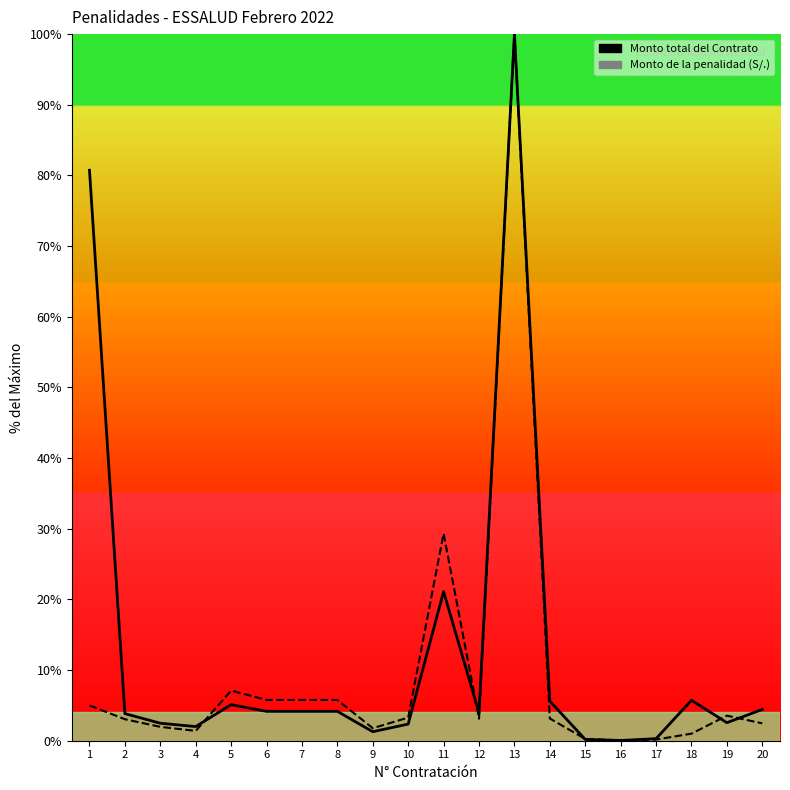

List the series in order of their overall mean, lowest first.

Monto de la penalidad (S/.), Monto total del Contrato